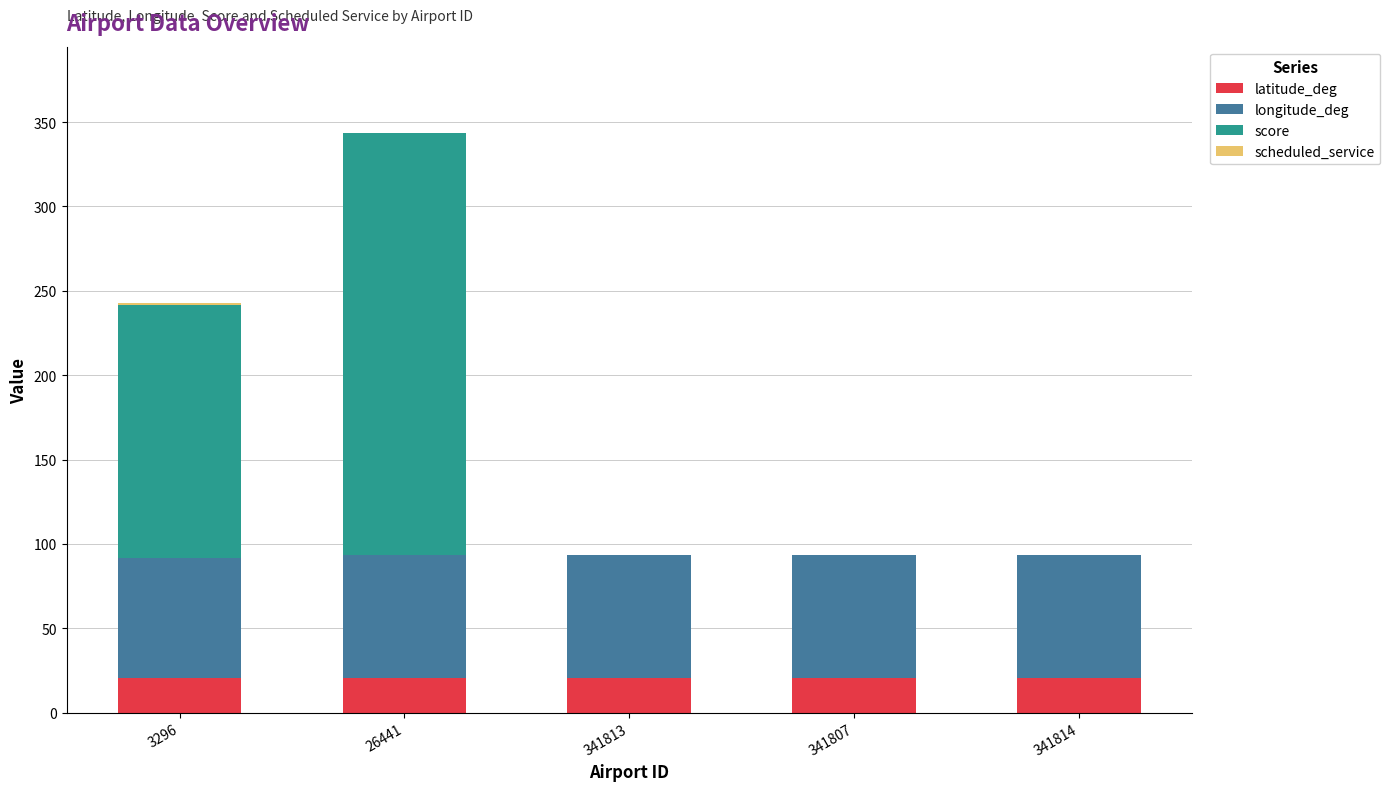

What is the highest value of the latitude_deg series?

20.7